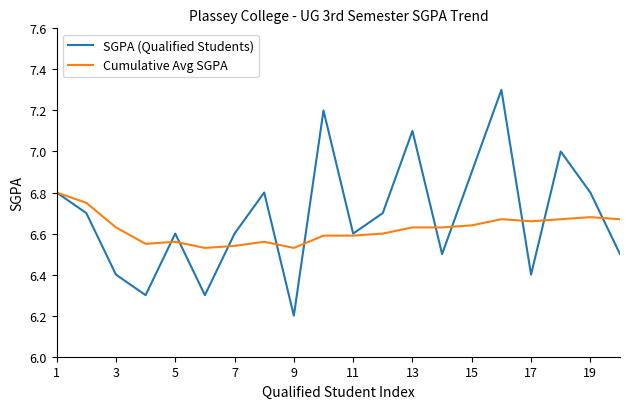

What is the highest value of the SGPA (Qualified Students) series?

7.3